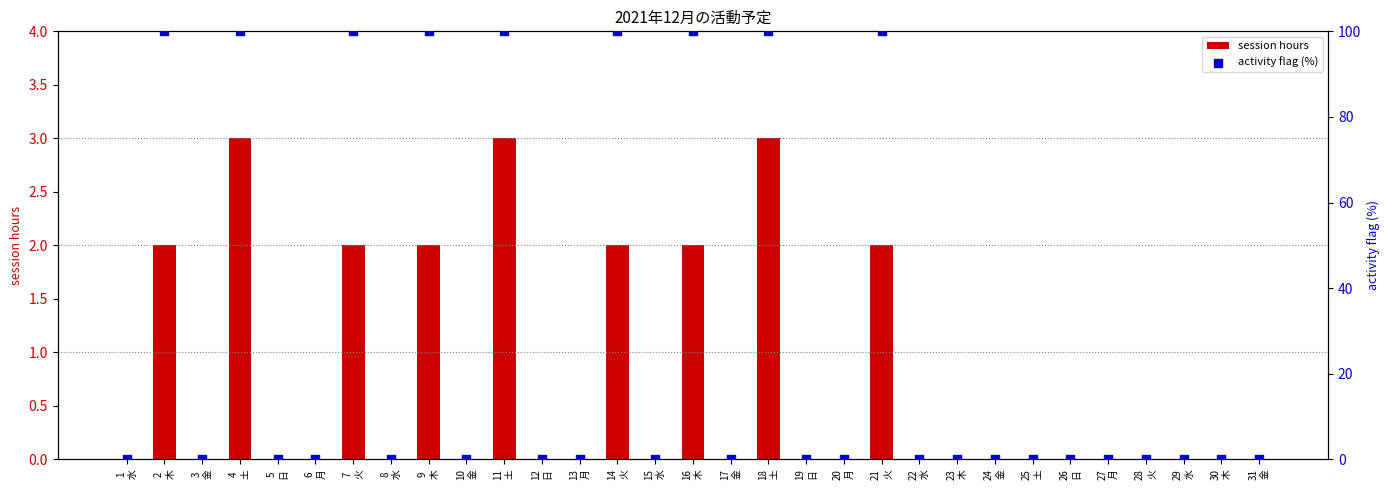

Which series has the widest spread of Y values?

activity flag (%)